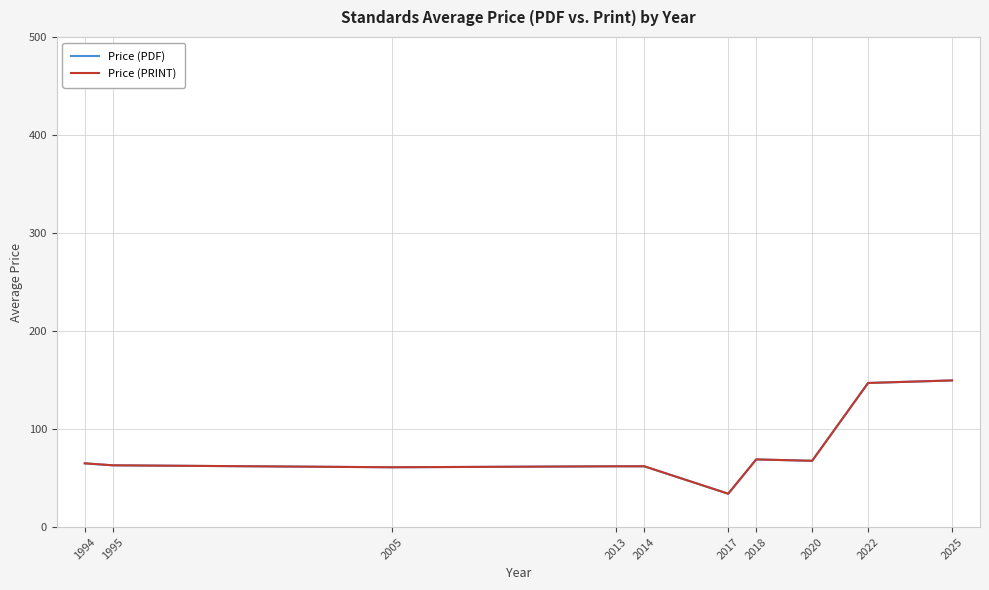

At which category does Price (PDF) reach its first local peak?

2018